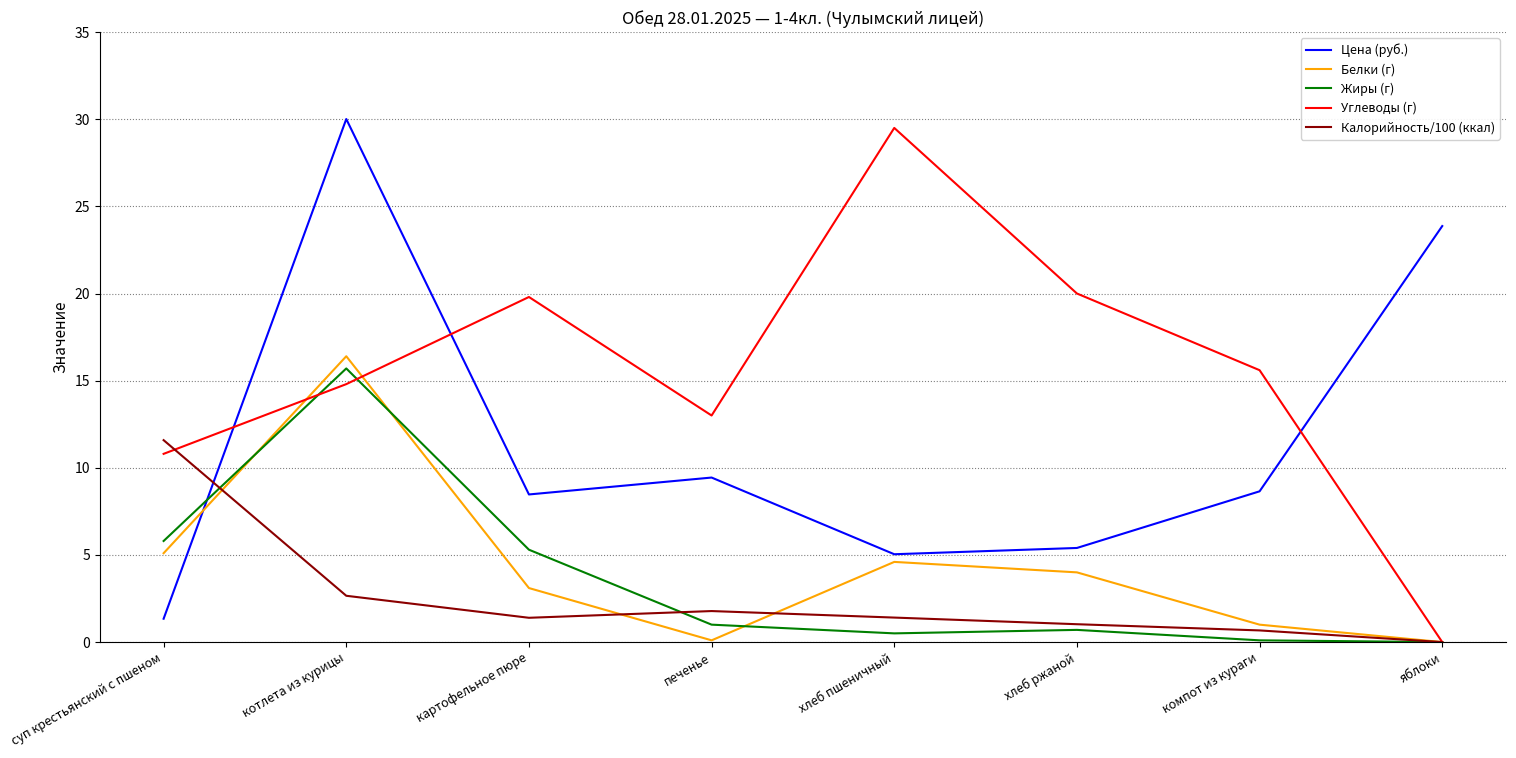

At which label does Цена (руб.) reach its minimum?

суп крестьянский с пшеном